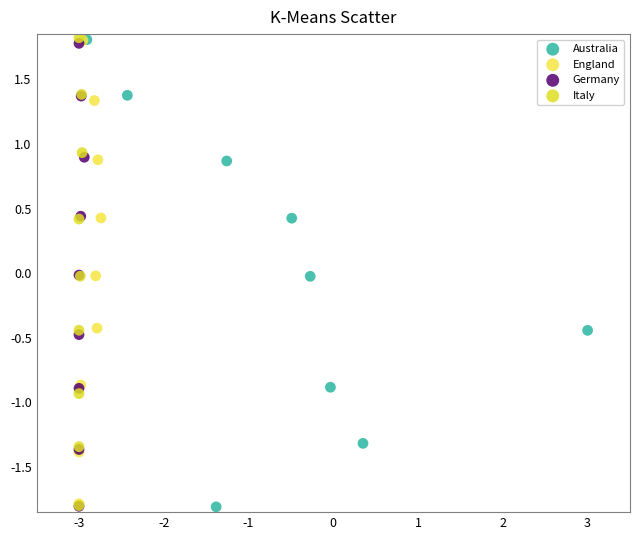

Which series has the widest spread of Y values?

Italy